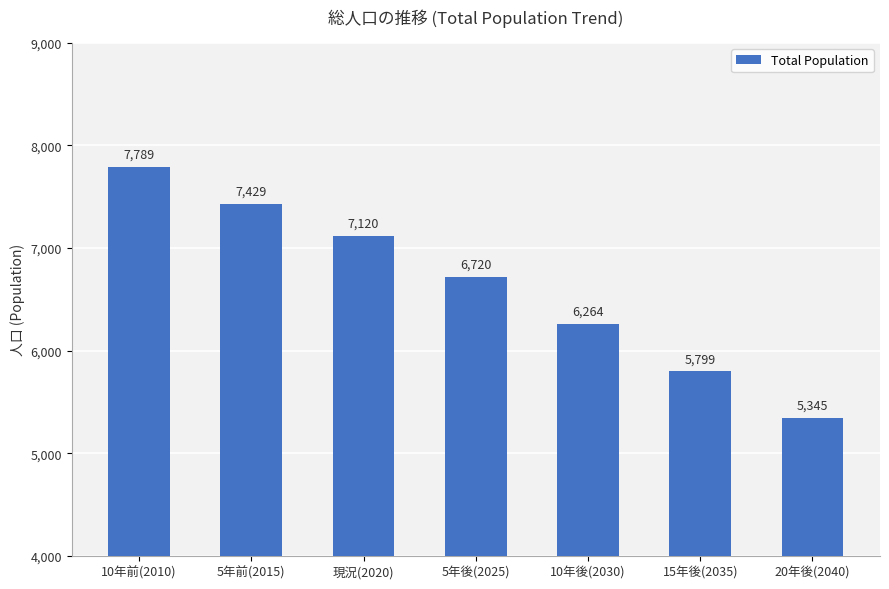

The chart shows a value of 1741 at 現況(2020). True or false?

False